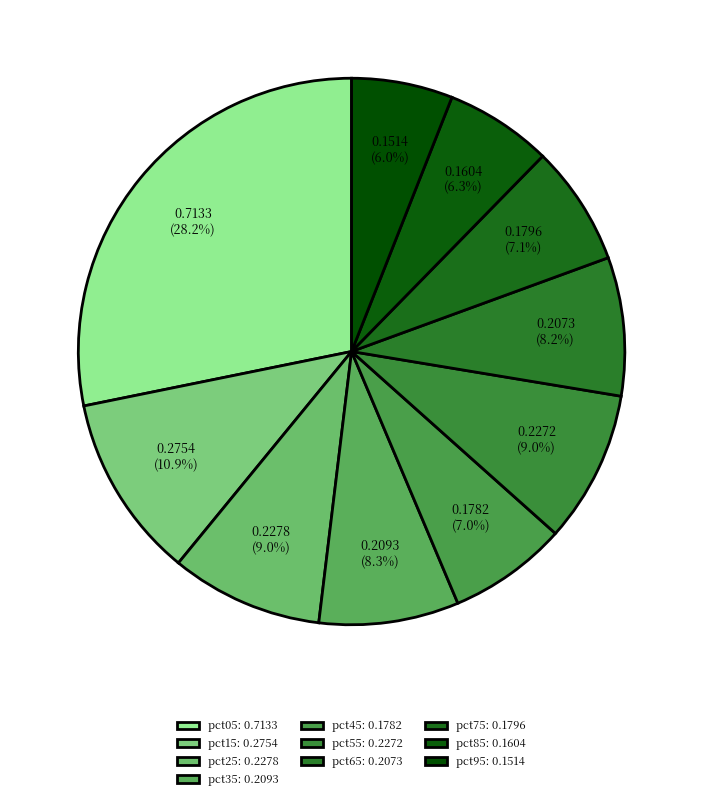

Does any single category account for the majority?

No